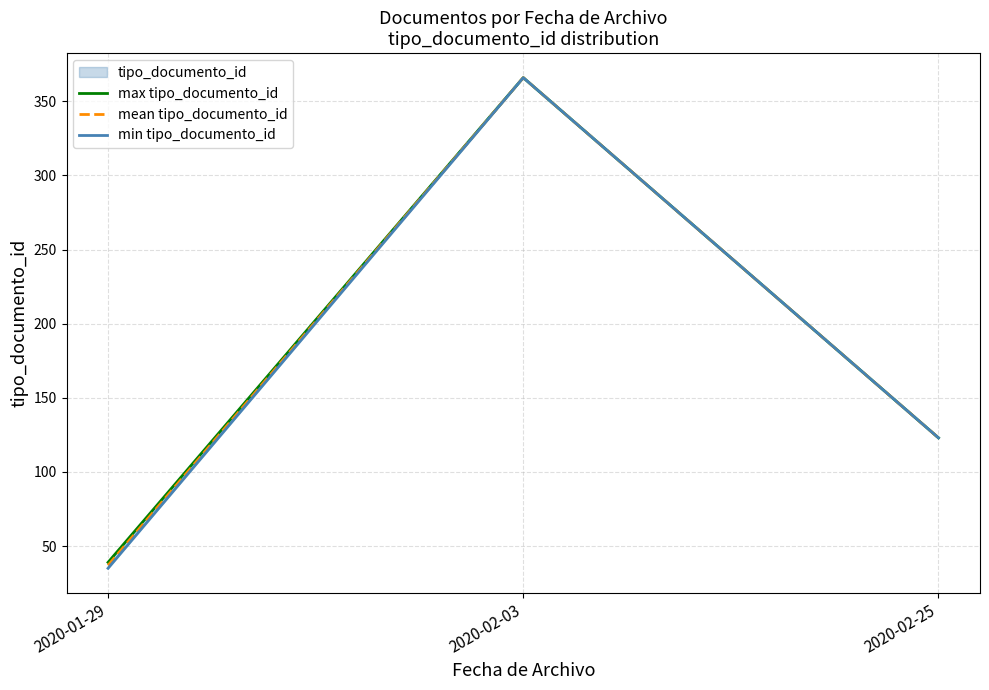

Where is mean tipo_documento_id nearest to the value 201?

2020-02-25